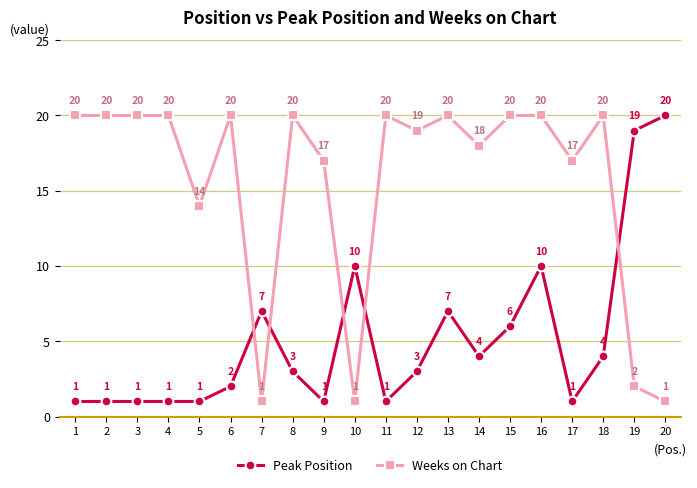

List the series in order of their overall mean, highest first.

Weeks on Chart, Peak Position